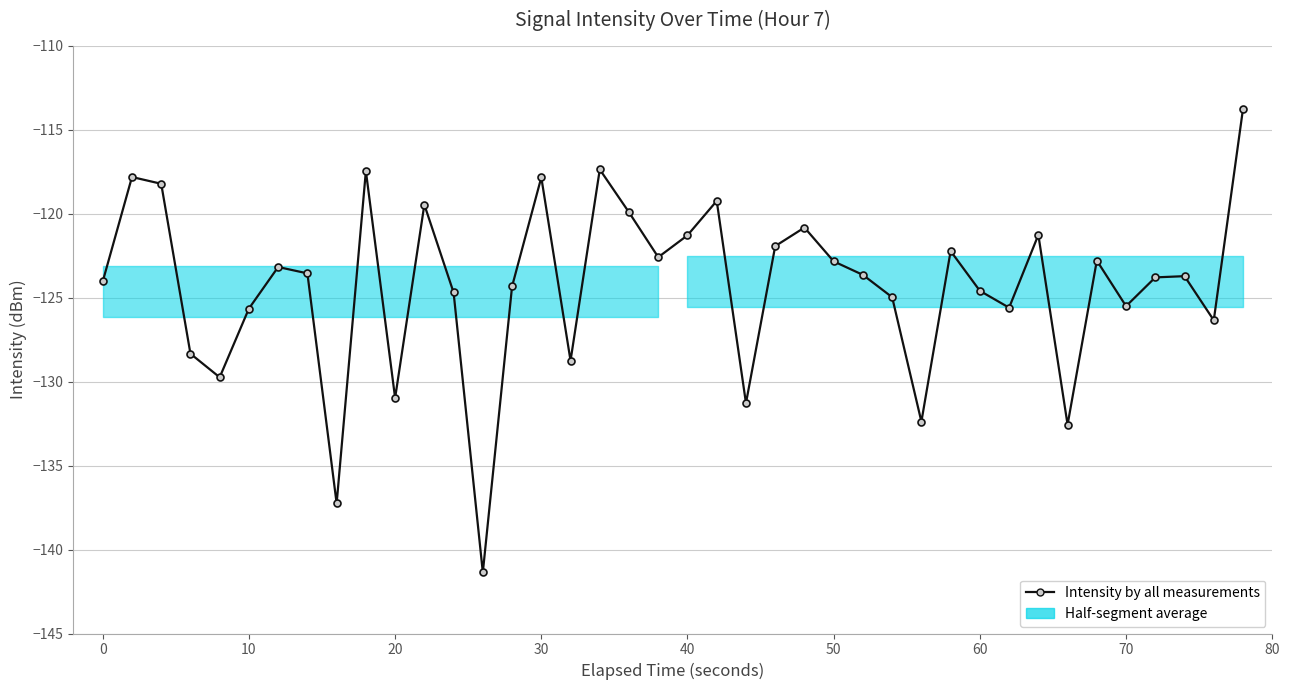

How many points are lower than both their immediate neighbors (excluding endpoints)?

12